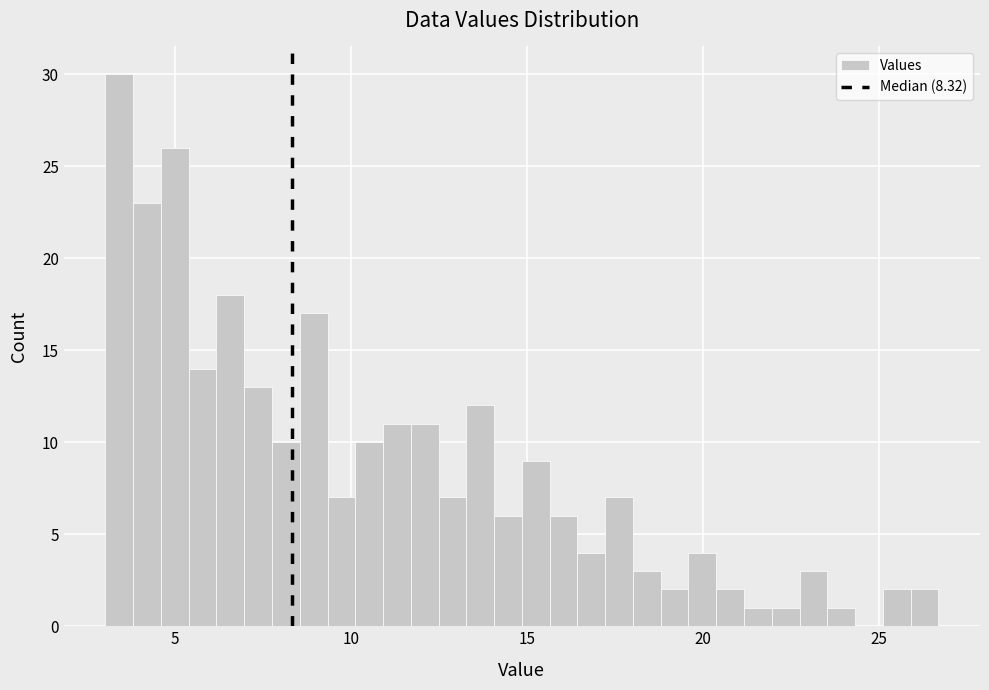

Read against the x-axis, roughly where is the centre of the tallest bar?

3.5